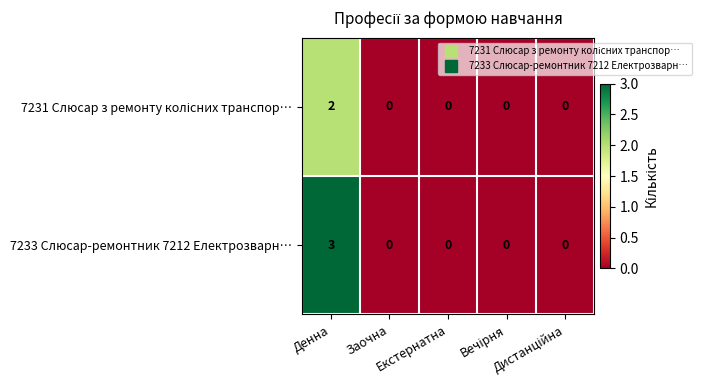

Which series has the widest spread of values?

7233 Слюсар-ремонтник 7212 Електрозварн…